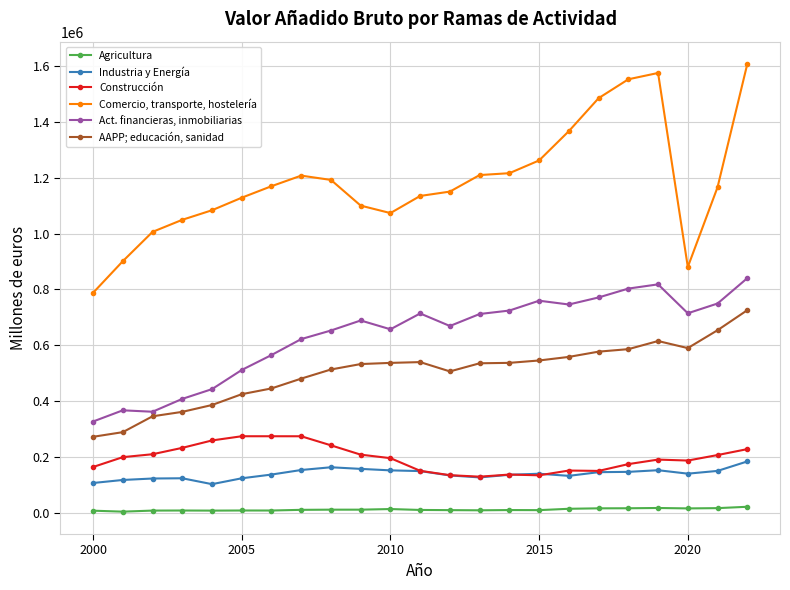

At how many categories does at least one series exceed 1058058?

18